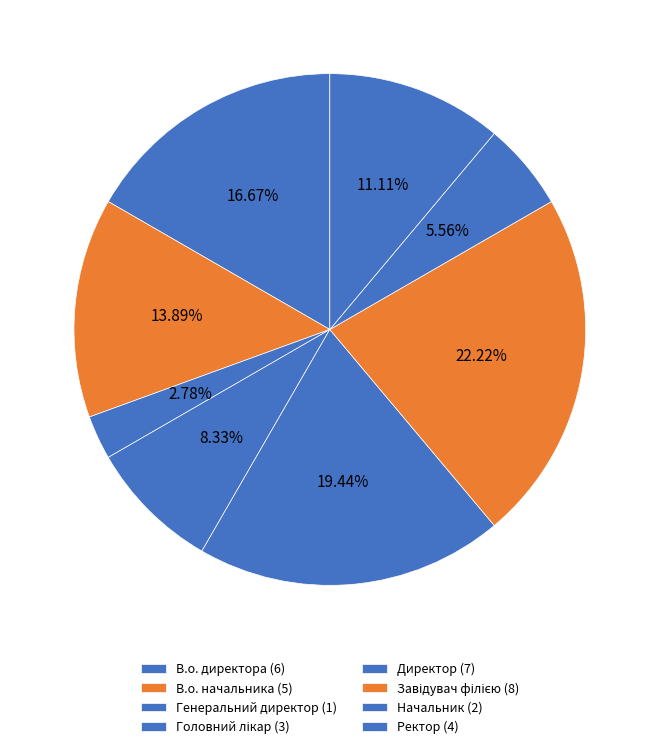

Rank the categories by value from lowest to highest.

Генеральний директор, Начальник, Головний лікар, Ректор, В.о. начальника, В.о. директора, Директор, Завідувач філією